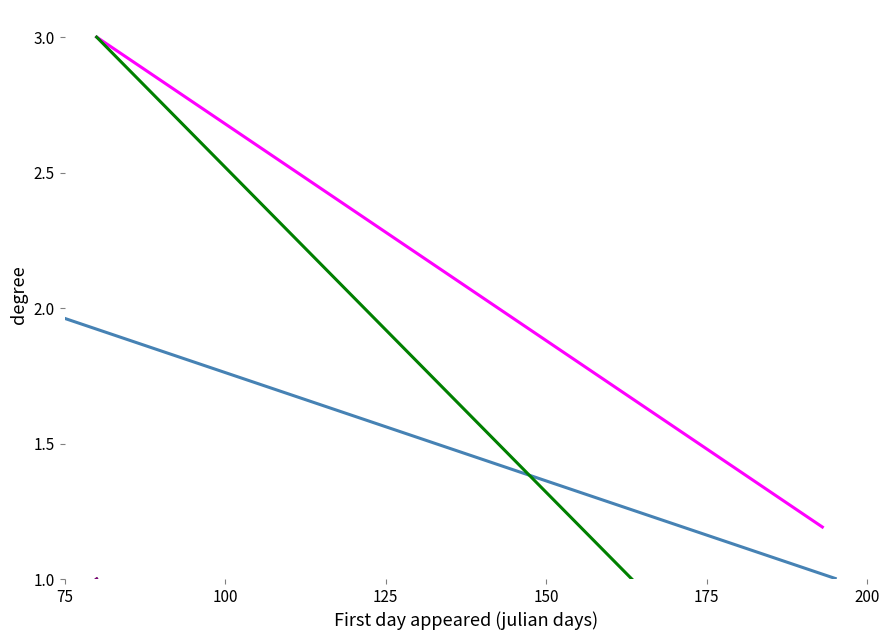

Does the chart have visible grid lines?

No